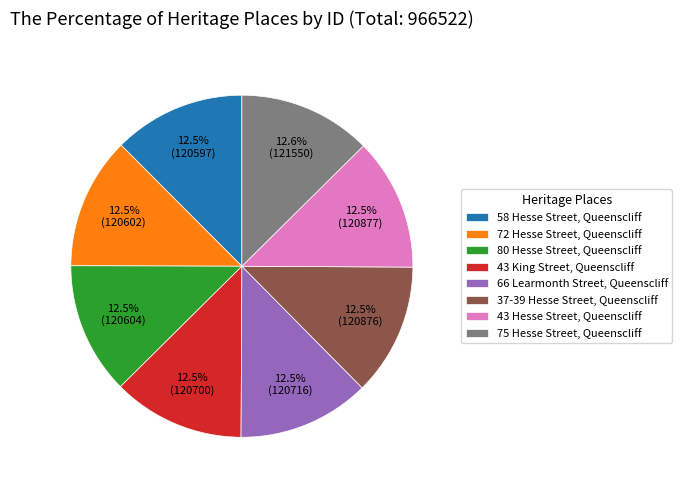

Approximately how many times larger is the value at 43 King Street, Queenscliff compared to 43 Hesse Street, Queenscliff?

1.0